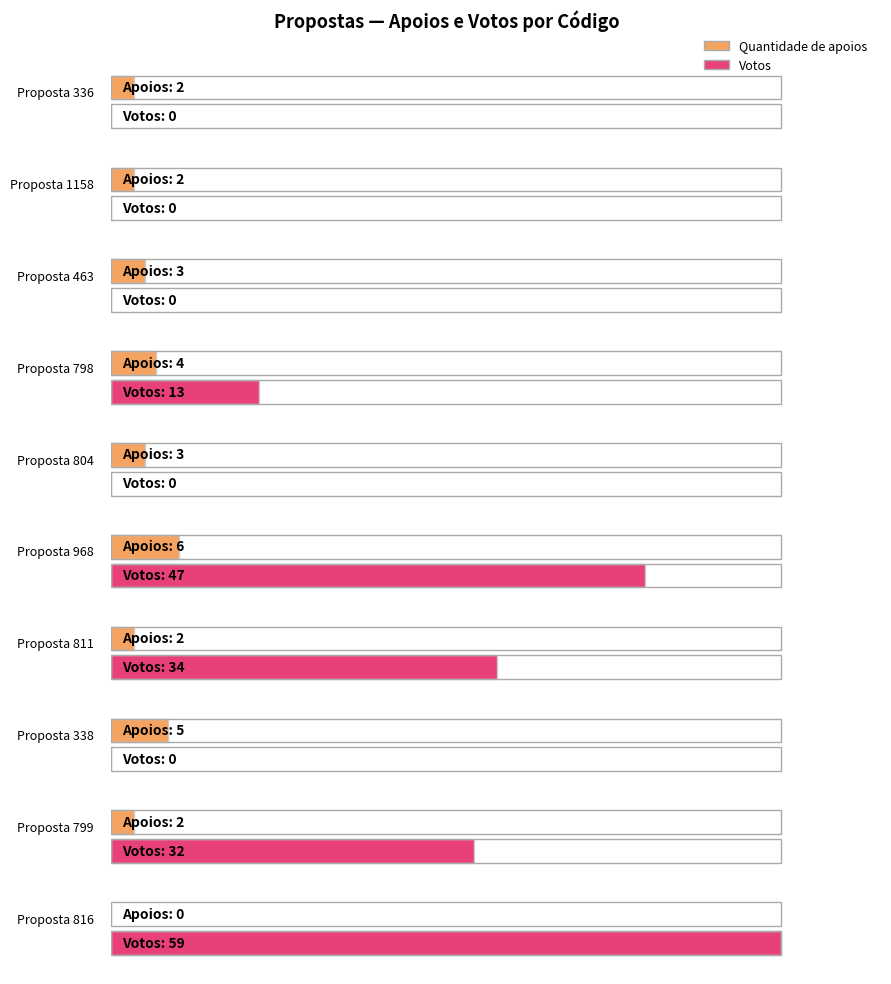

What are all the series names shown in the legend?

Votos, Quantidade de apoios